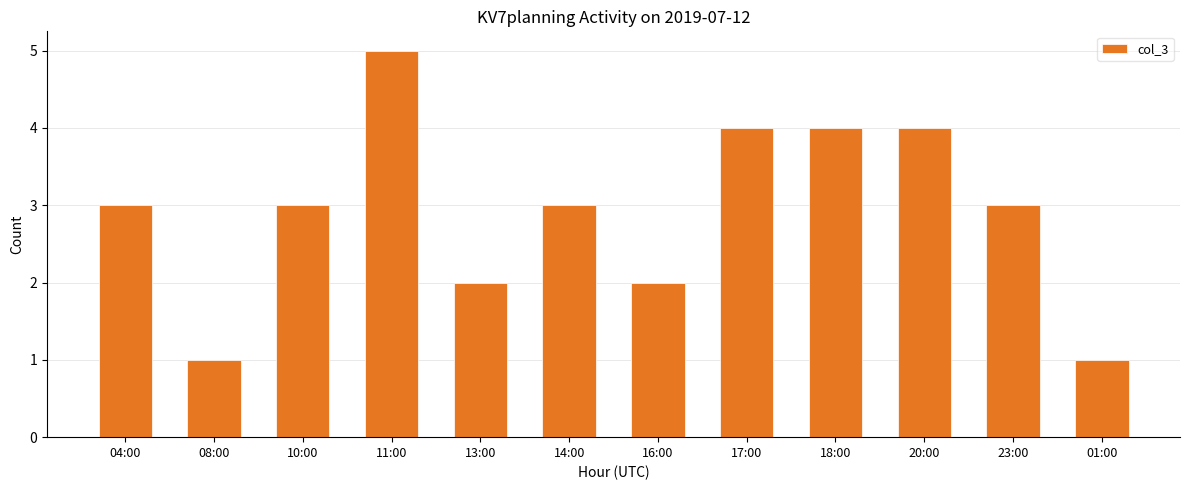

Are the bars horizontal?

No